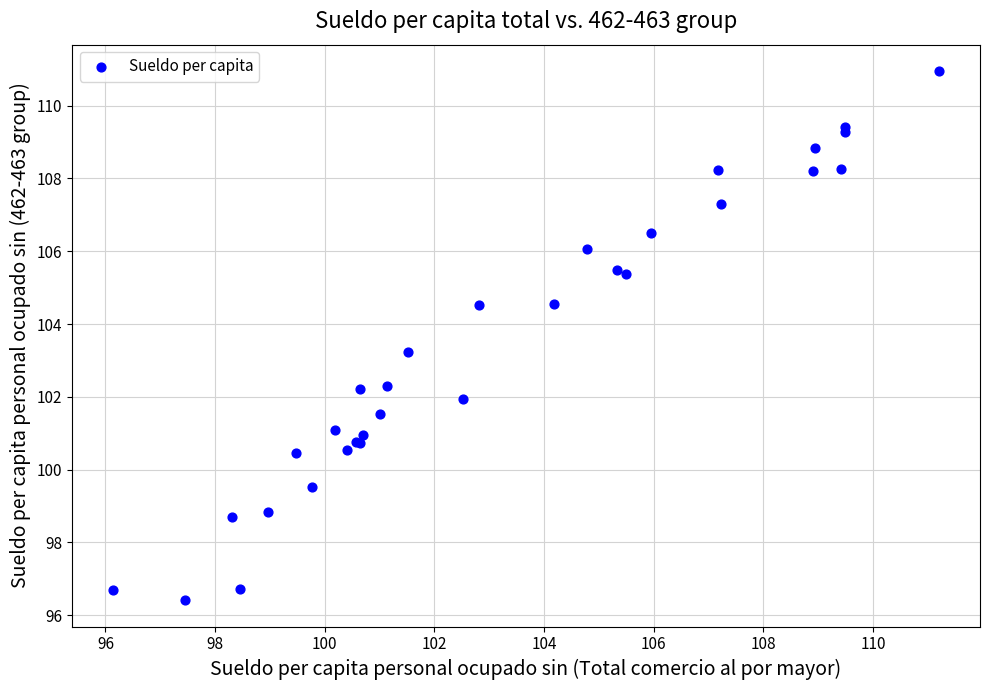

What Y value in the scatter plot is closest to 103?

103.2